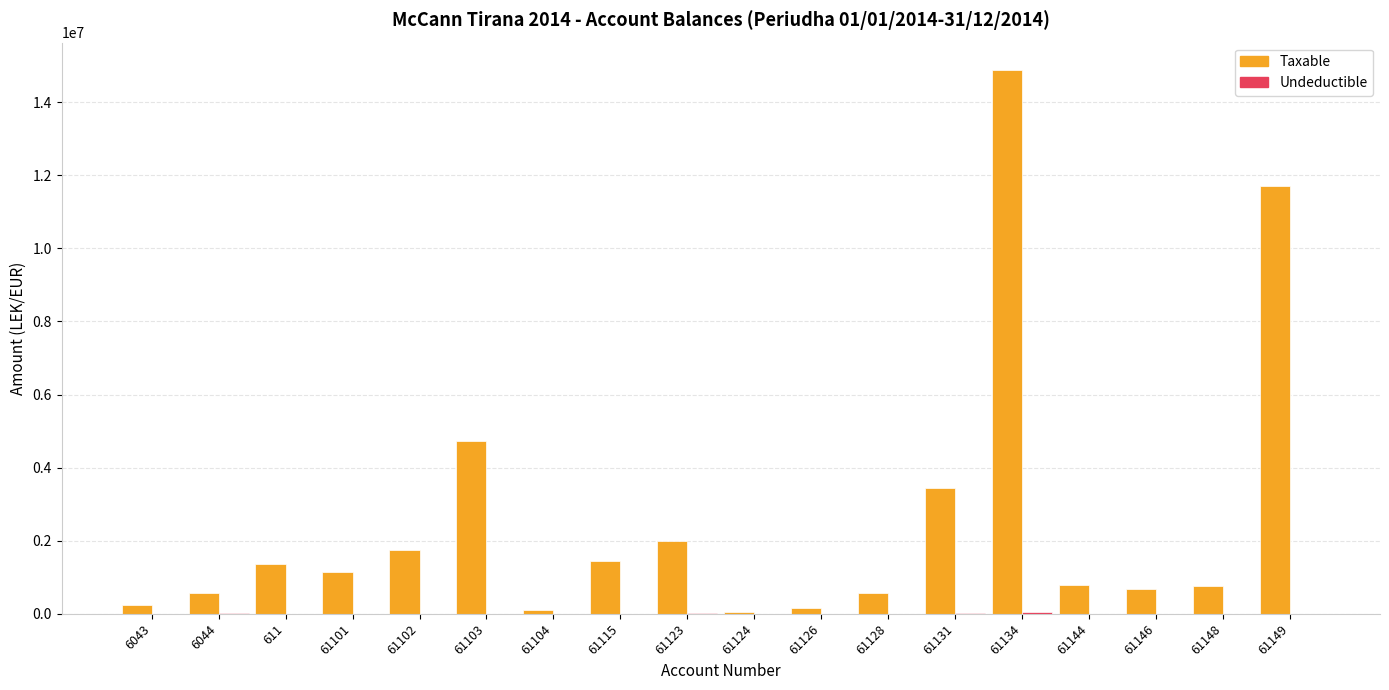

What is the sum of the Taxable values at 61144 and 61102?

2514793.6